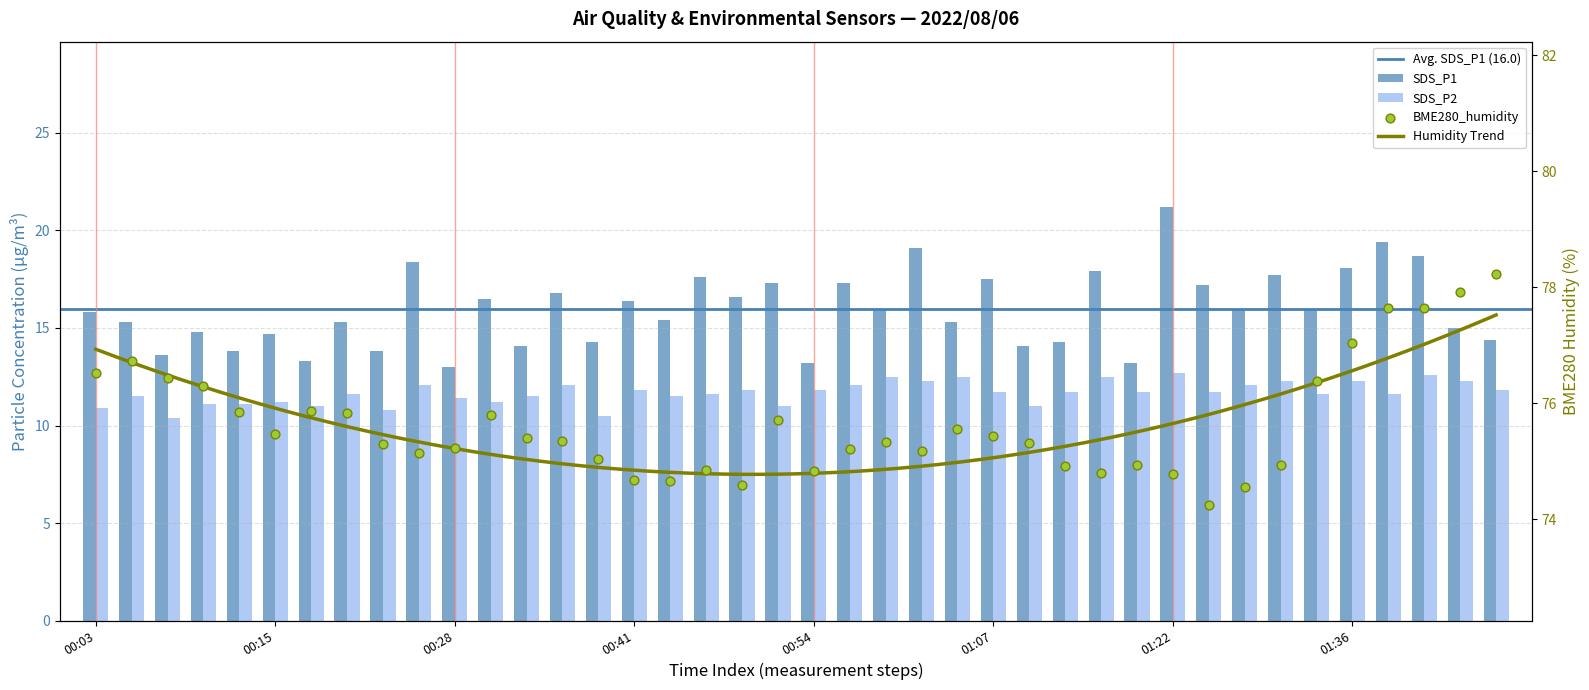

At which category is the sum across all series the highest?

2022/08/06 01:41:40